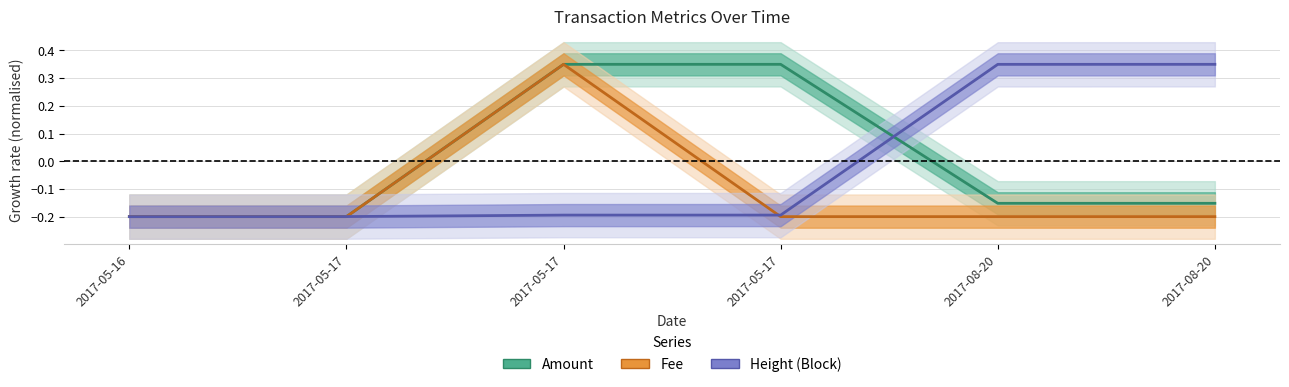

What is the average value of the Fee series?

-0.1